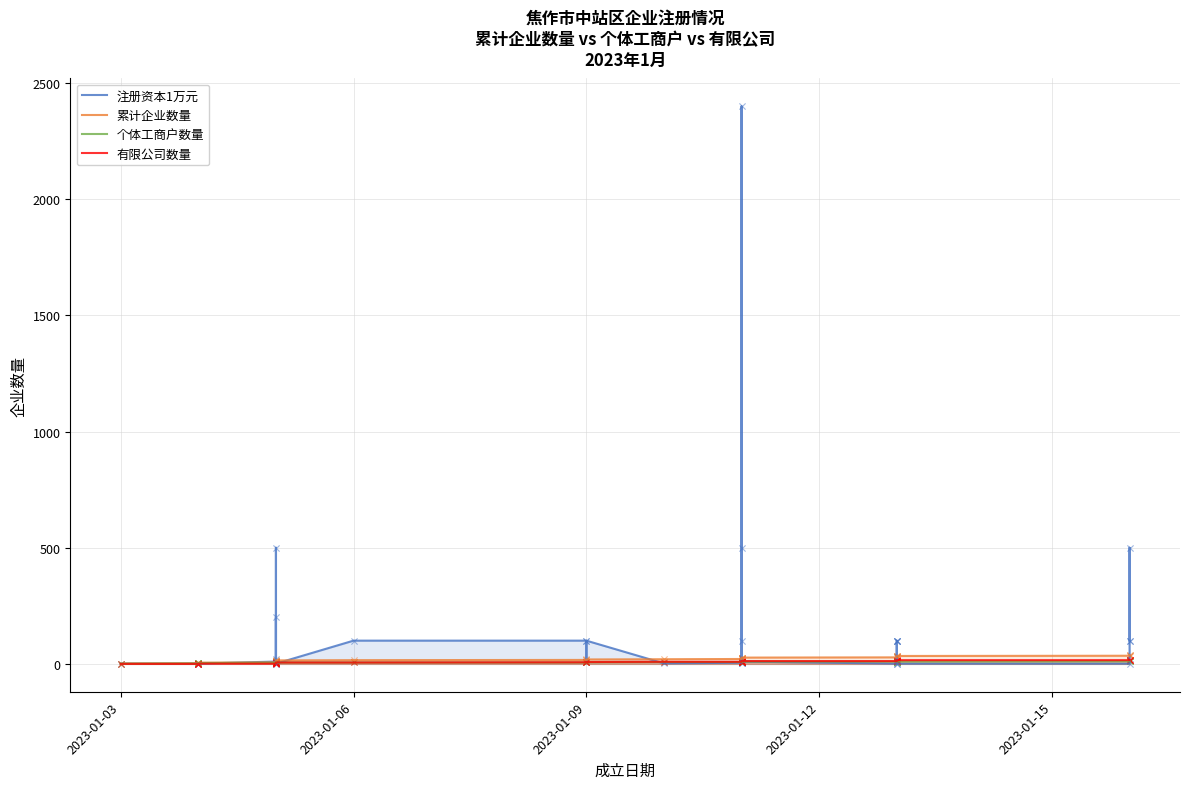

Is the value of 个体工商户数量 at 11 greater than the value of 有限公司数量 at 34?

No